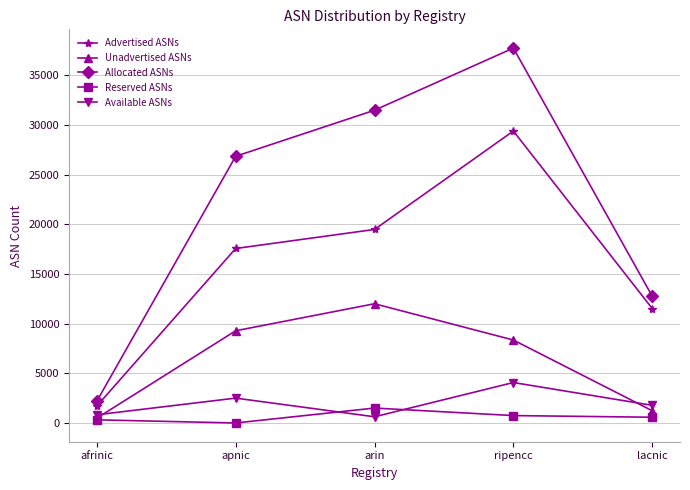

True or false: Available ASNs has more than 0 points higher than both neighbors.

True